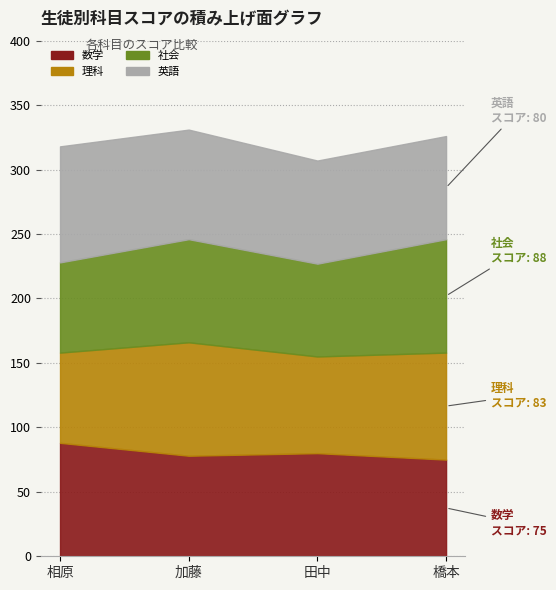

Which category has the highest value in the 社会 series?

橋本